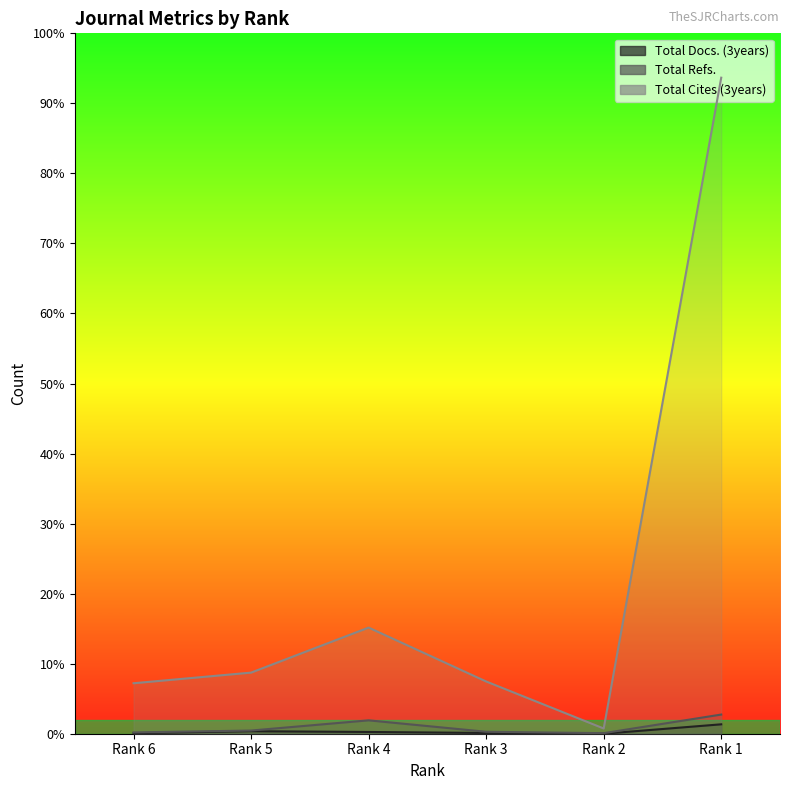

Reading right to left, transcribe all the data shown in this chart.

Total Docs. (3years): 403	0	32	75	107	22
Total Refs.: 821	24	84	573	136	56
Total Cites (3years): 28100	224	2238	4546	2618	2162